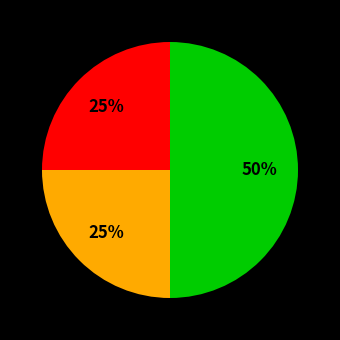

To the nearest percent, what is the average slice percentage?

33%